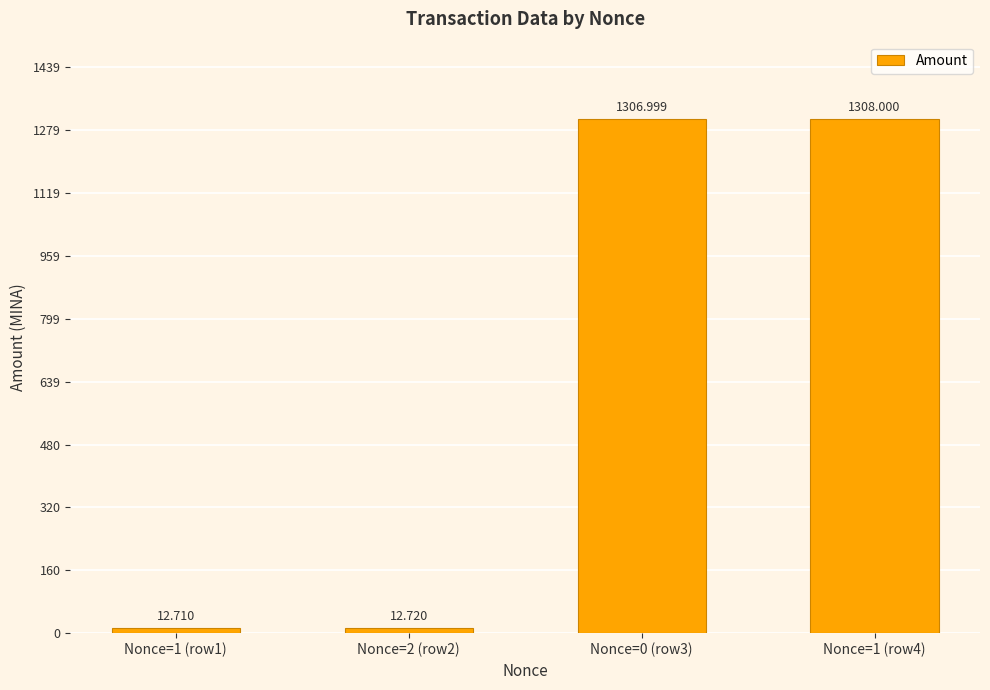

What is the value of the 1st bar from the left?

12.7